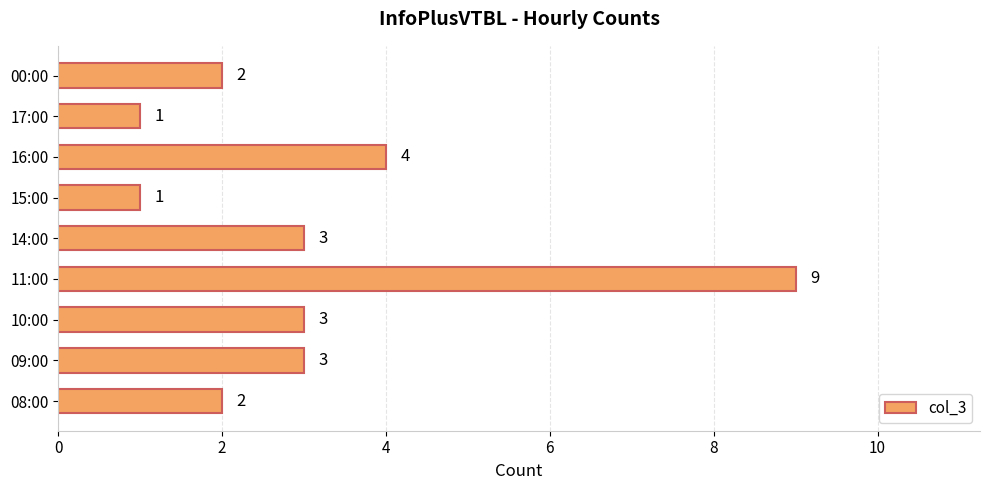

What is the maximum value shown in the chart?

9